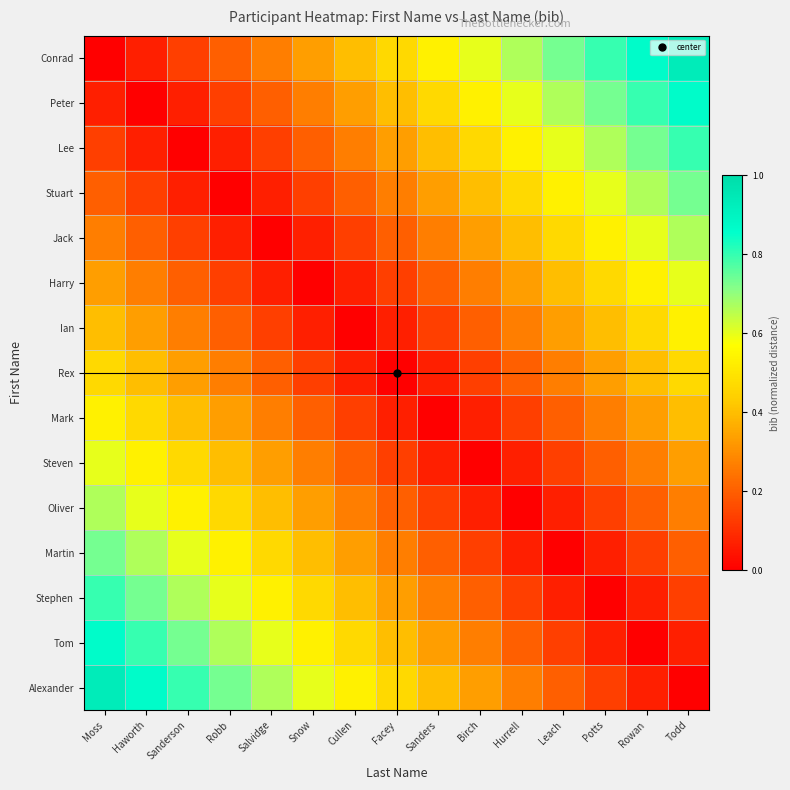

List the series in order of their peak value, lowest first.

Rex, Ian, Mark, Steven, Harry, Oliver, Jack, Martin, Stuart, Lee, Stephen, Peter, Tom, Conrad, Alexander